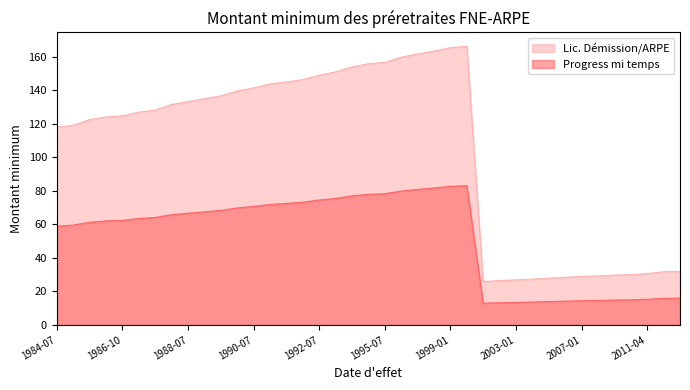

Is it true that Progress mi temps equals 5.5 at 2009-04?

False